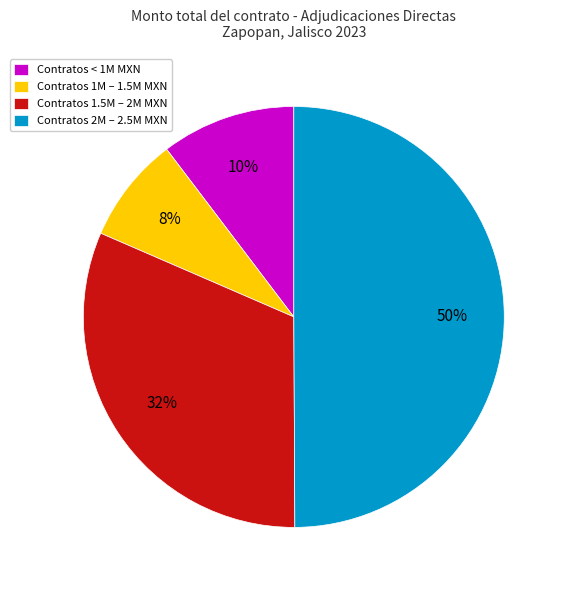

True or false: Contratos 2M – 2.5M MXN accounts for 62% of the total.

False